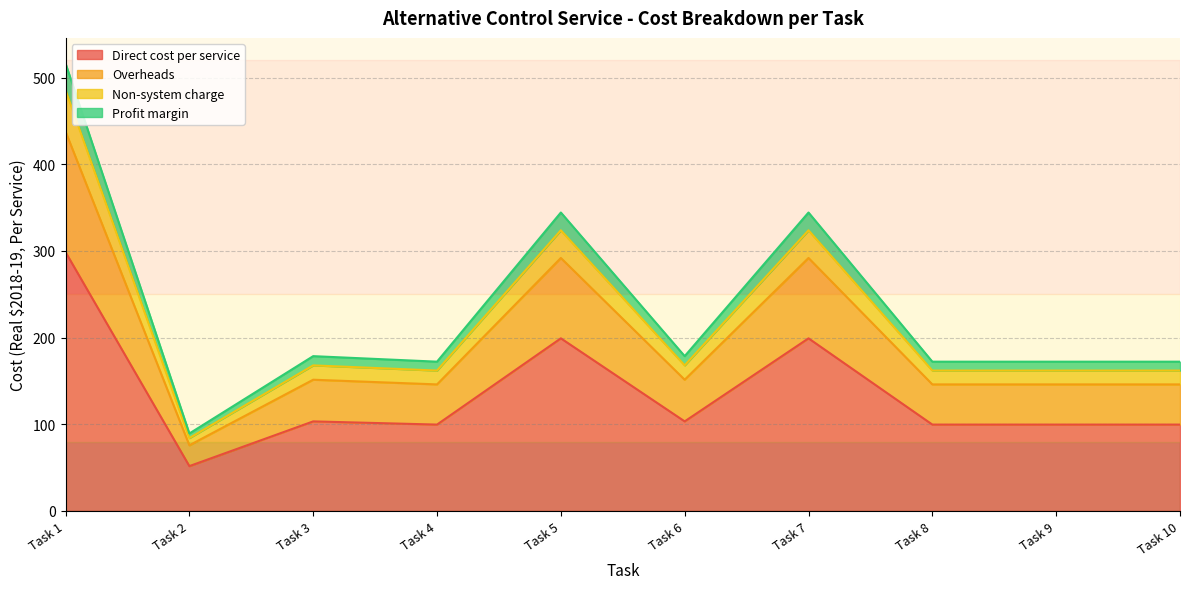

Which category has the highest value in the Direct cost per service series?

Task 1